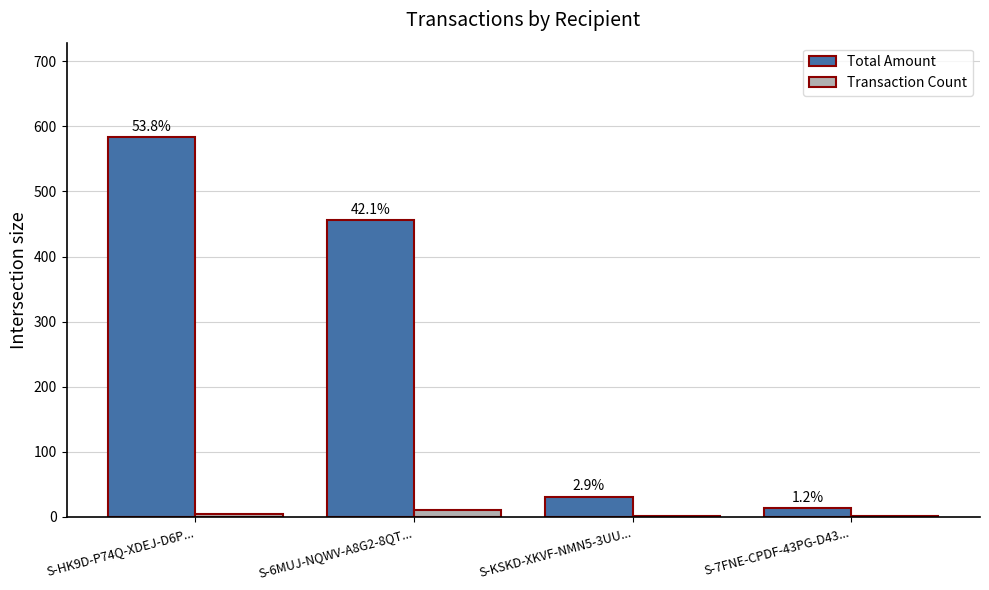

What is the minimum value for Transaction Count?

1